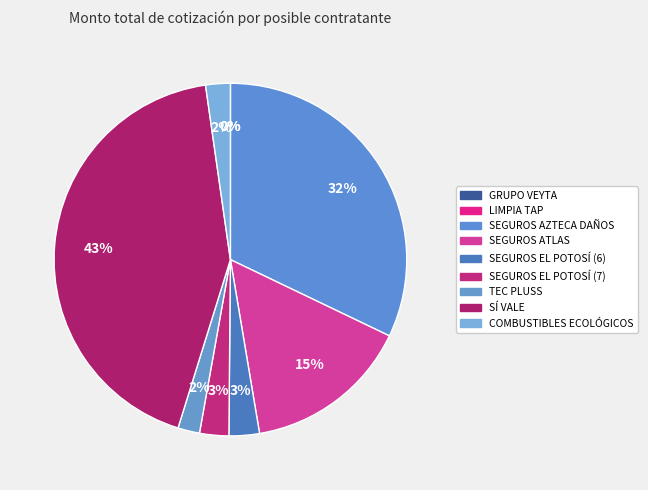

True or false: SEGUROS ATLAS accounts for 15% of the total.

True